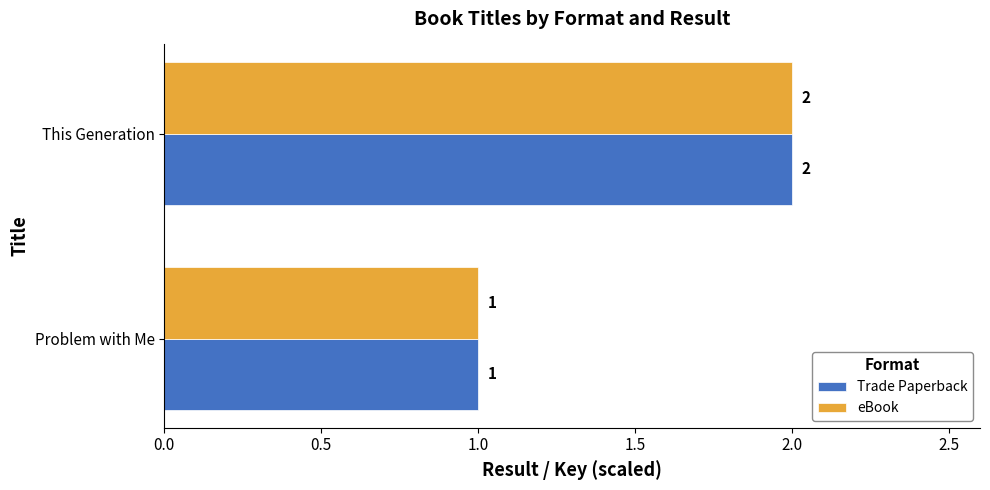

What is the sum of all Trade Paperback values?

3